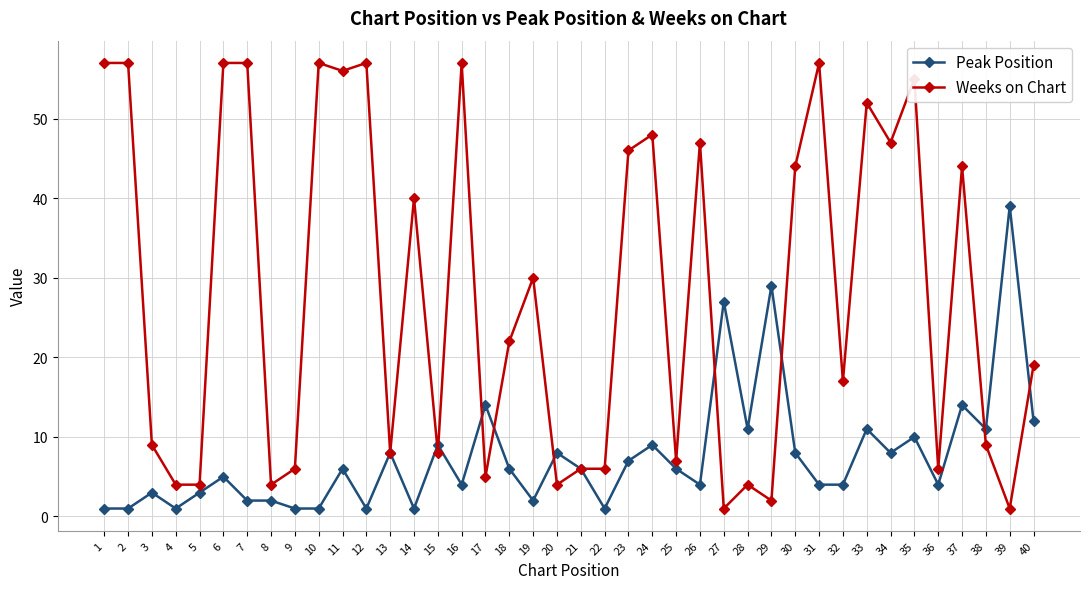

True or false: Peak Position has more than 1 points higher than both neighbors.

True